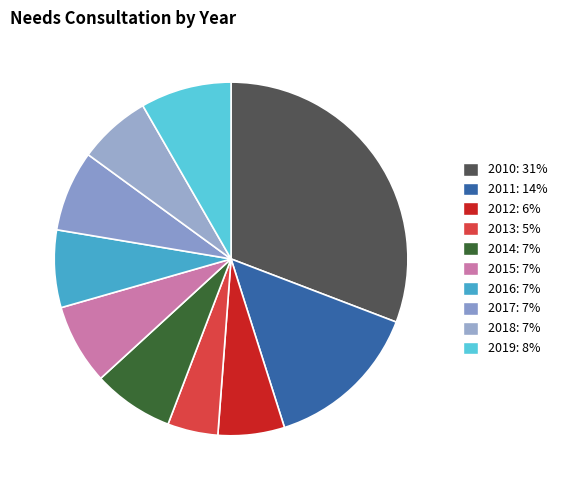

Count the number of slices in the pie.

10